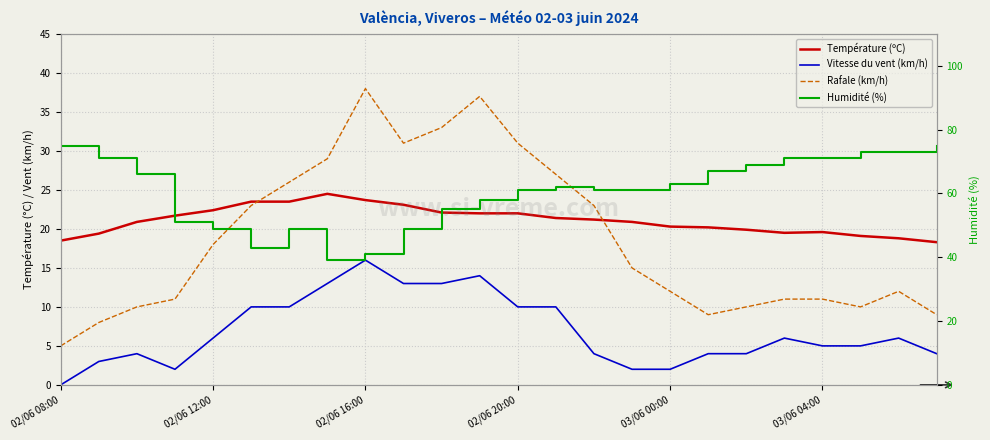

In Température (ºC), how many points are higher than both neighbors (excluding endpoints)?

2